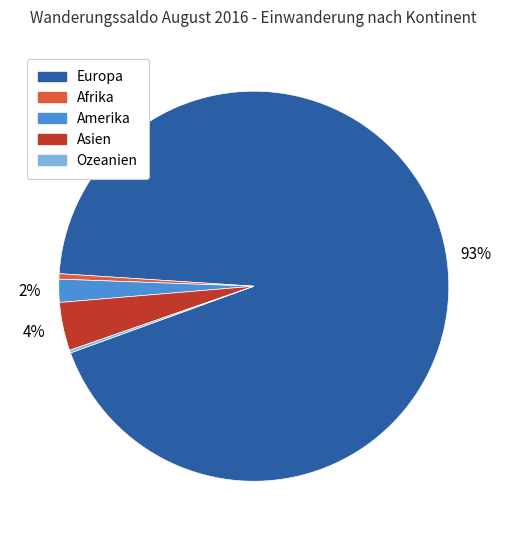

Which slice is the largest?

Europa